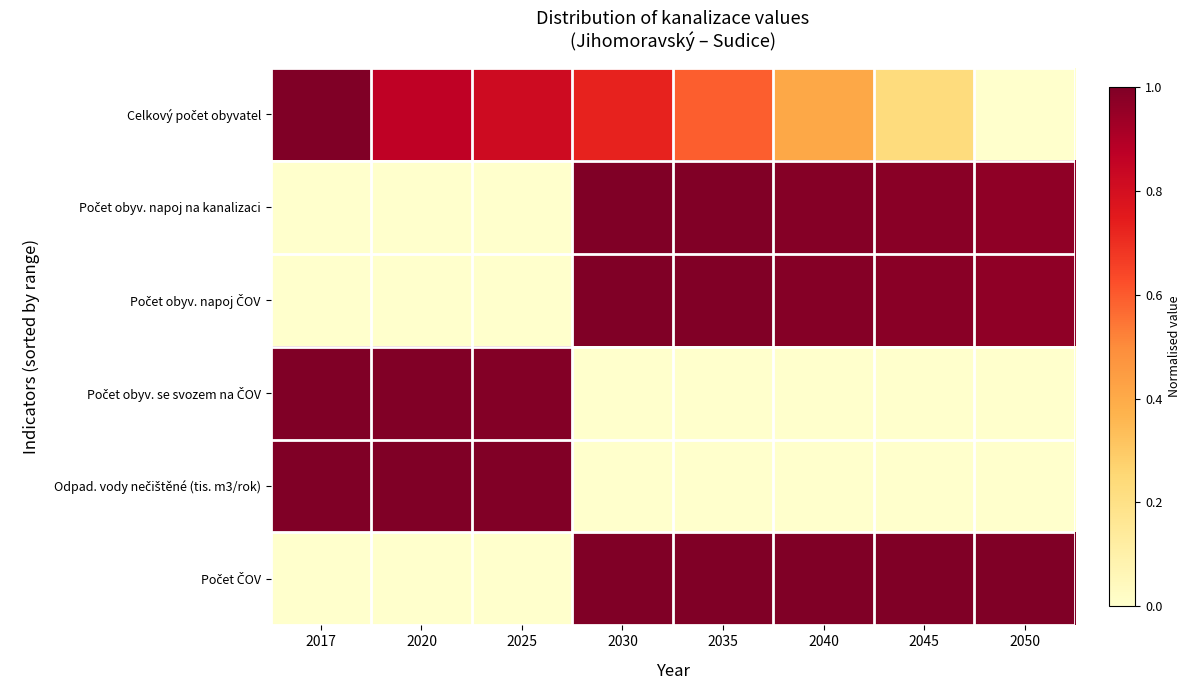

Which series has the largest range (max minus min)?

Celkový počet obyvatel